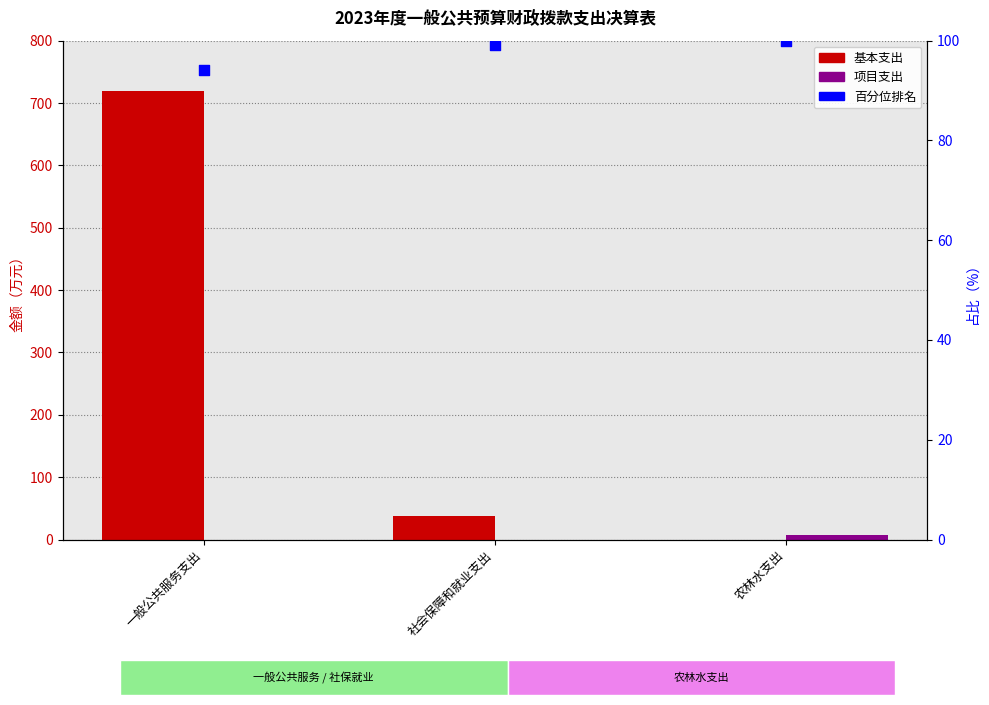

Which series contains the highest Y value?

基本支出